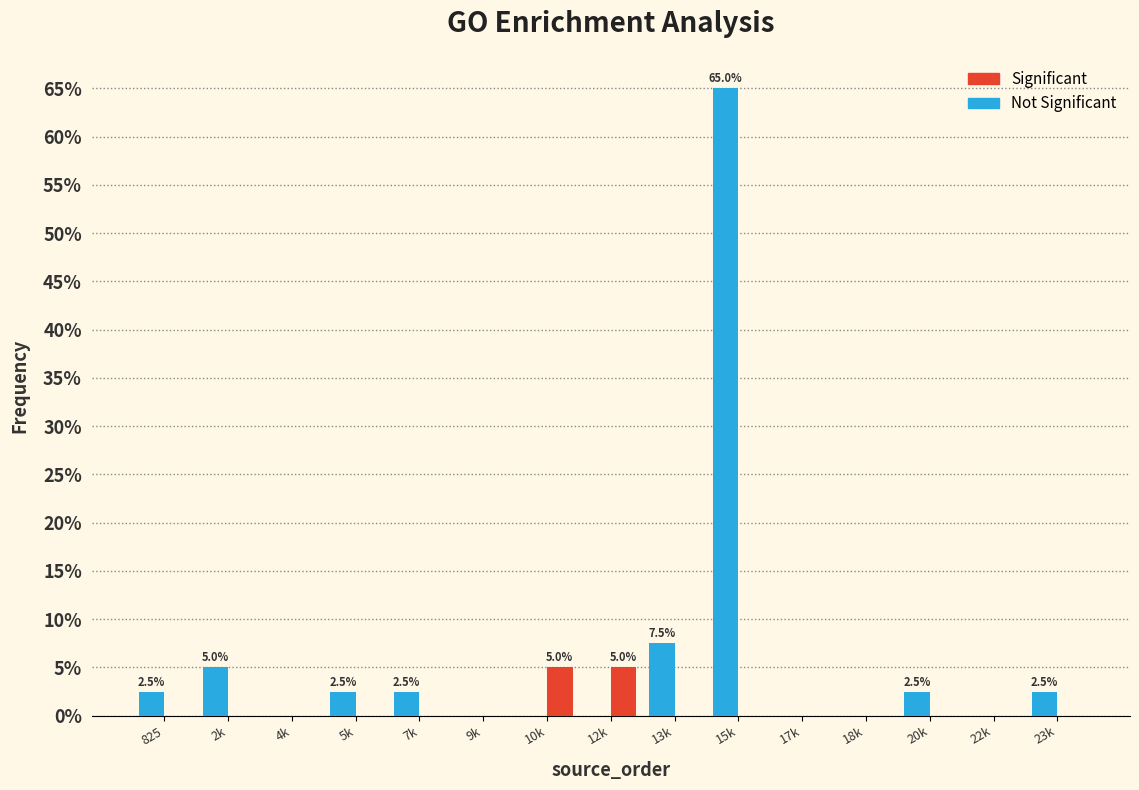

Which series changed the most between 13k and 15k?

Not Significant